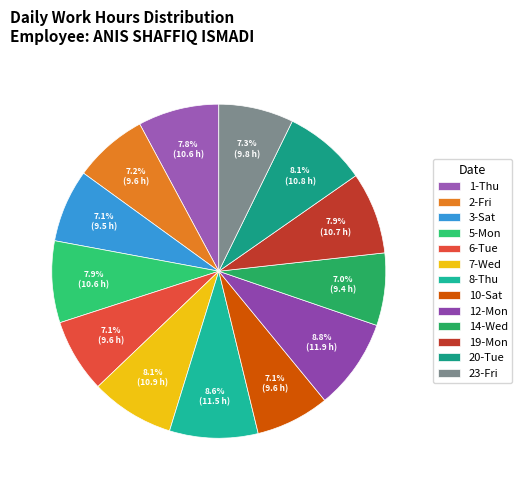

Does any single category account for the majority?

No